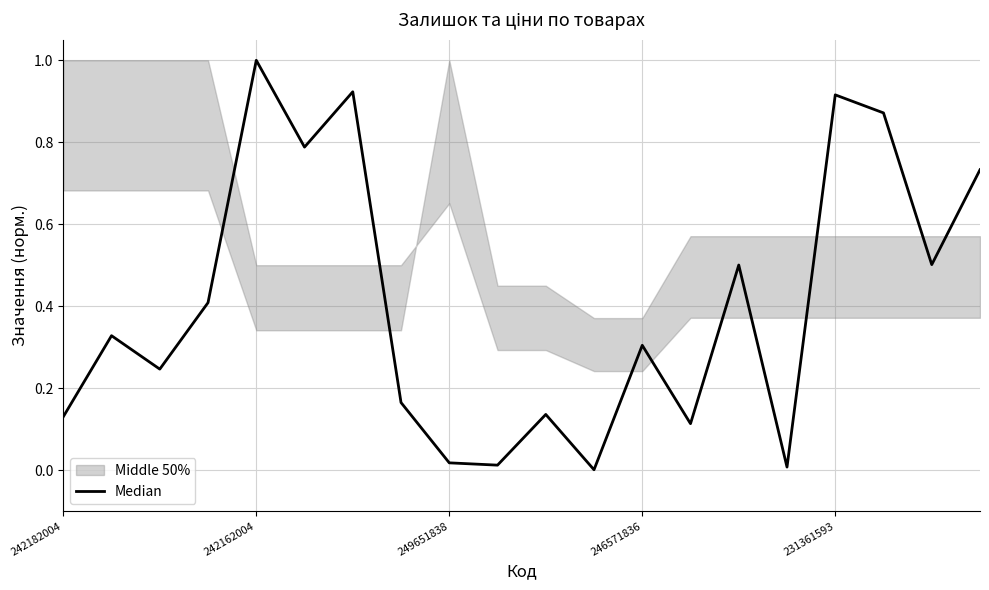

What is the label of the 3rd point from the right?

17